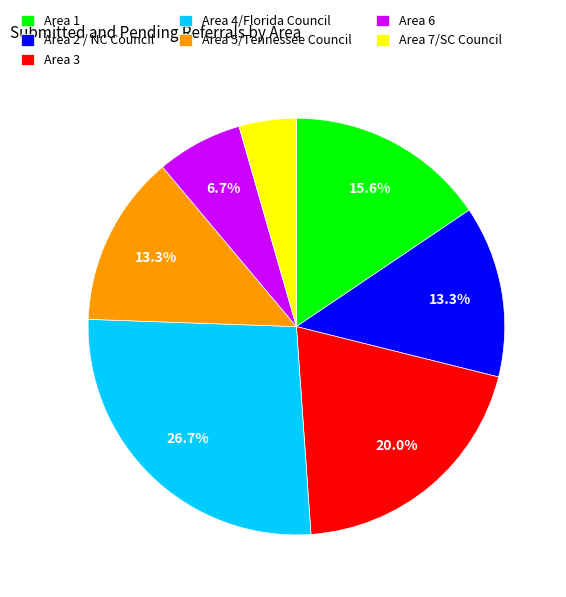

Does Area 1 represent more than half of the total?

No